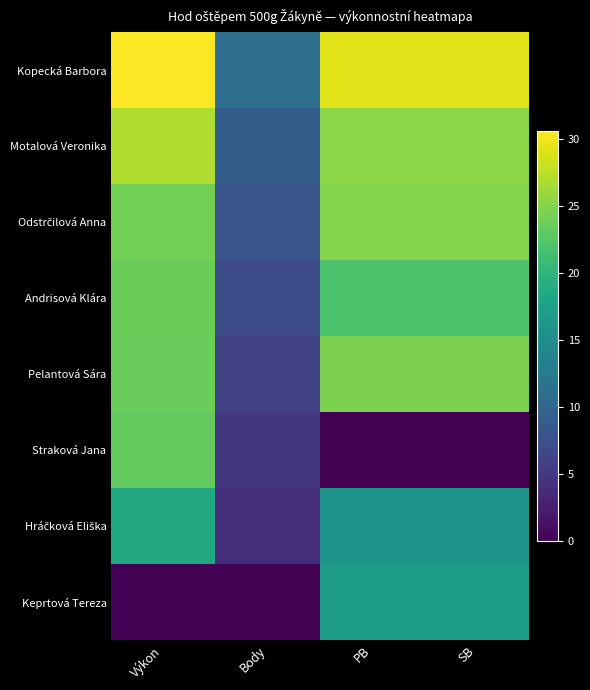

Between Výkon and SB, which series saw the biggest shift?

Straková Jana